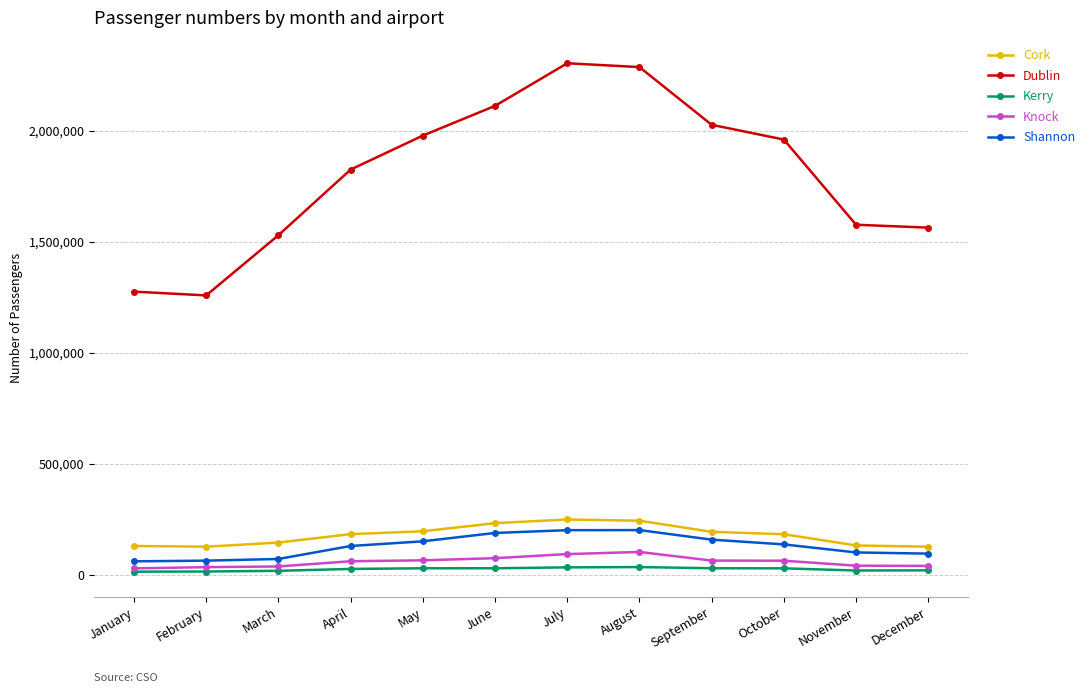

Is the value of Cork at November greater than the value of Dublin at August?

No